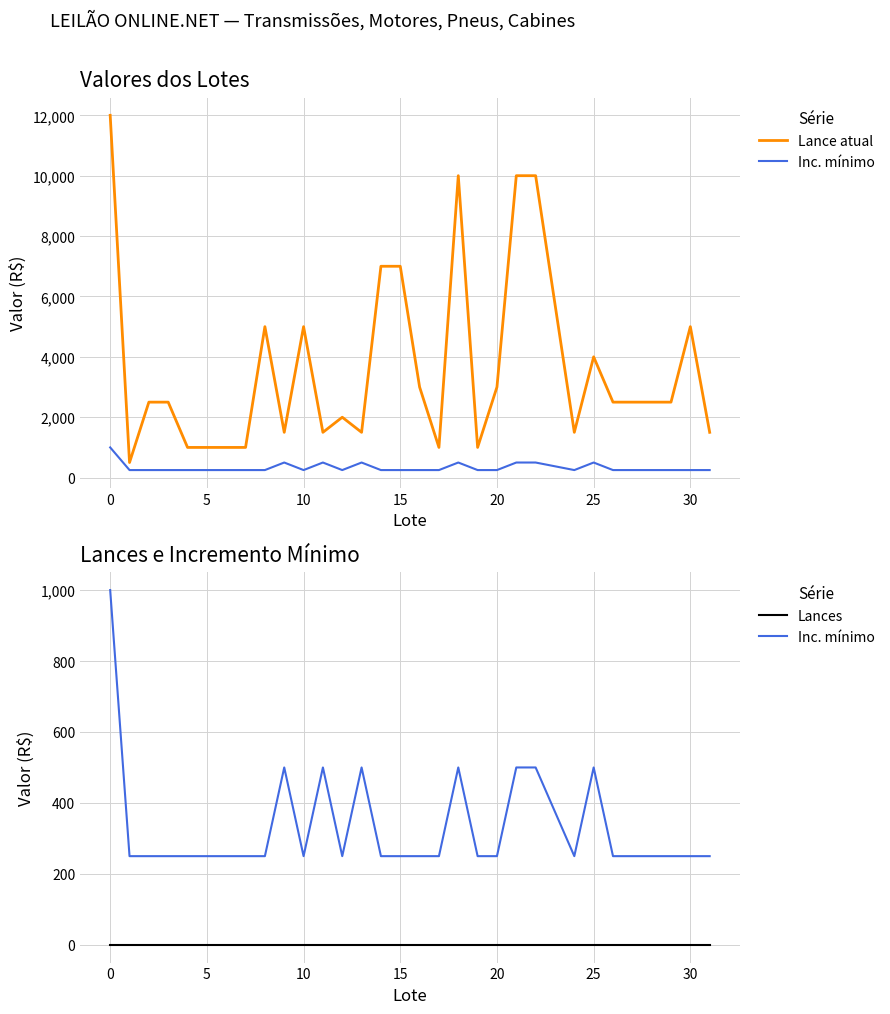

How many data points does each series have?

31